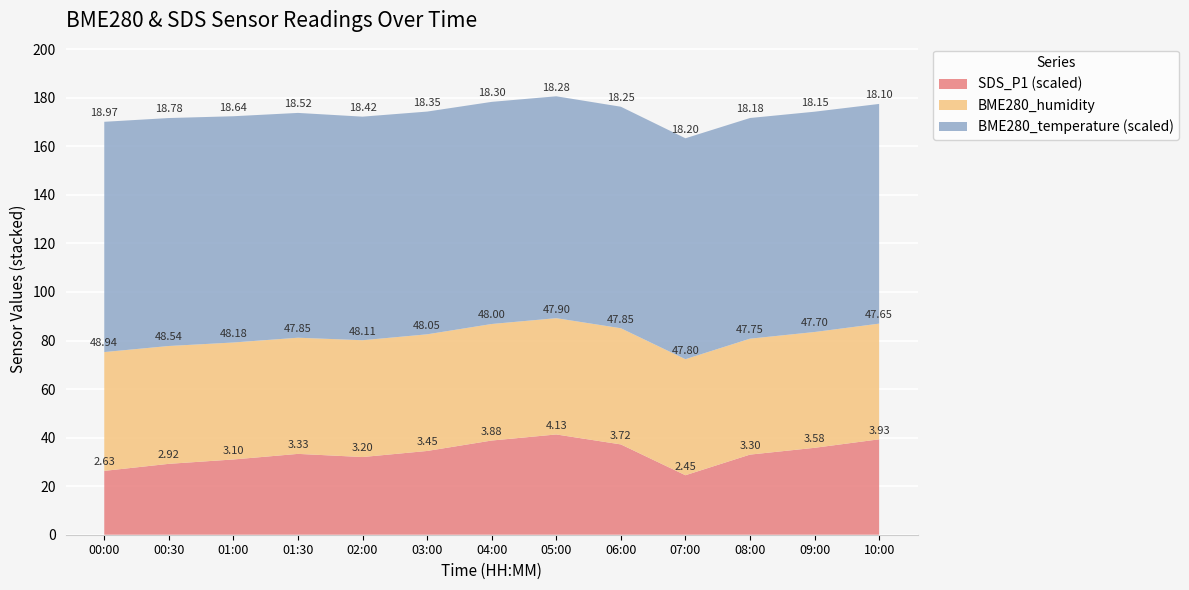

Reading left to right, what are all the values shown in this chart?

BME280_temperature: 00:00=19.0	00:30=18.8	01:00=18.6	01:30=18.5	02:00=18.4	03:00=18.4	04:00=18.3	05:00=18.3	06:00=18.2	07:00=18.2	08:00=18.2	09:00=18.1	10:00=18.1
BME280_humidity: 00:00=48.9	00:30=48.5	01:00=48.2	01:30=47.9	02:00=48.1	03:00=48.0	04:00=48.0	05:00=47.9	06:00=47.9	07:00=47.8	08:00=47.8	09:00=47.7	10:00=47.6
SDS_P1: 00:00=2.6	00:30=2.9	01:00=3.1	01:30=3.3	02:00=3.2	03:00=3.5	04:00=3.9	05:00=4.1	06:00=3.7	07:00=2.5	08:00=3.3	09:00=3.6	10:00=3.9